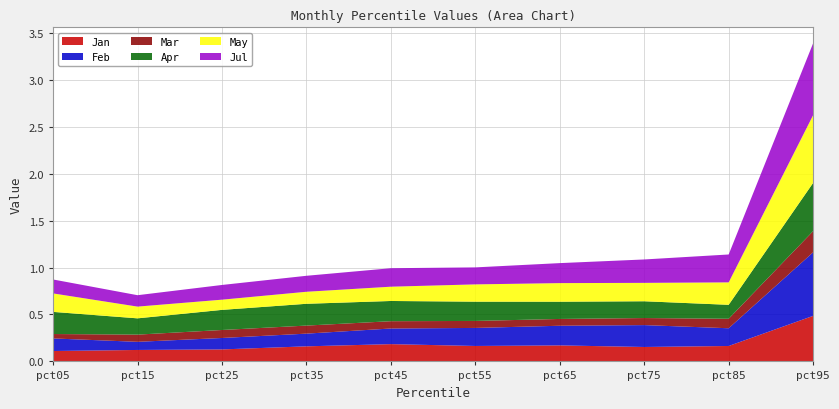

Reading left to right, list all the values displayed in this chart.

Jan: 0.1	0.1	0.1	0.2	0.2	0.2	0.2	0.2	0.2	0.5
Feb: 0.1	0.1	0.1	0.1	0.2	0.2	0.2	0.2	0.2	0.7
Mar: 0.0	0.1	0.1	0.1	0.1	0.1	0.1	0.1	0.1	0.2
Apr: 0.2	0.2	0.2	0.2	0.2	0.2	0.2	0.2	0.1	0.5
May: 0.2	0.1	0.1	0.1	0.2	0.2	0.2	0.2	0.2	0.7
Jul: 0.1	0.1	0.2	0.2	0.2	0.2	0.2	0.2	0.3	0.8